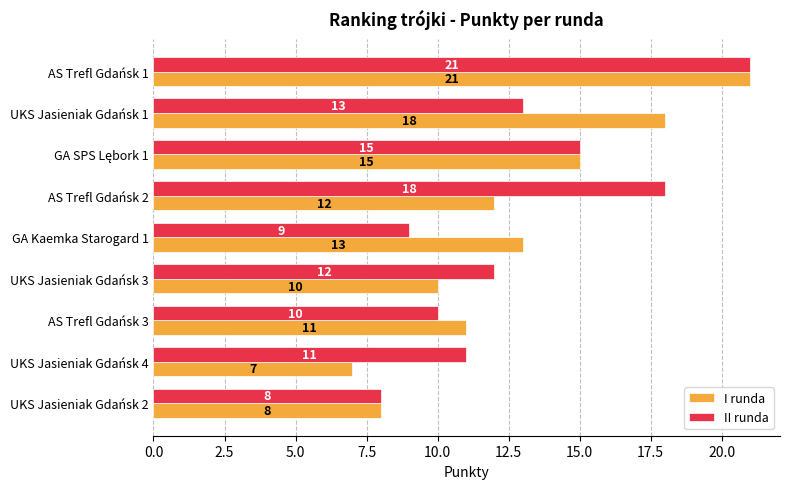

What value does the II runda series have at UKS Jasieniak Gdańsk 4, to the nearest 10?

10